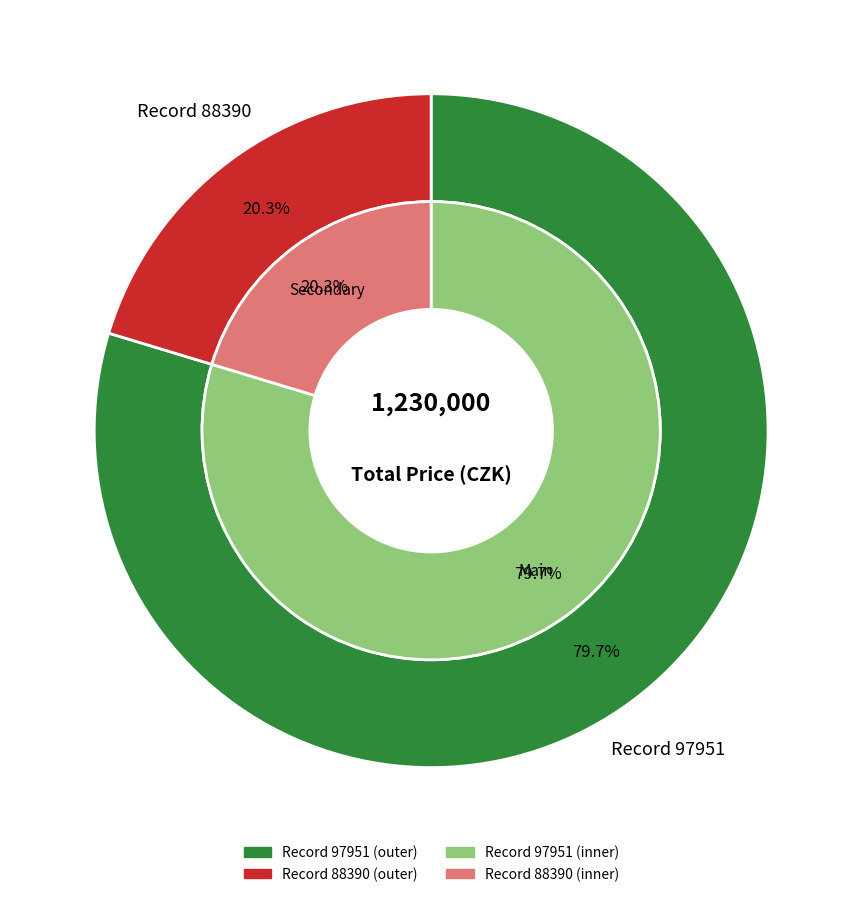

Is it true that 97951 is 80% of the pie?

True